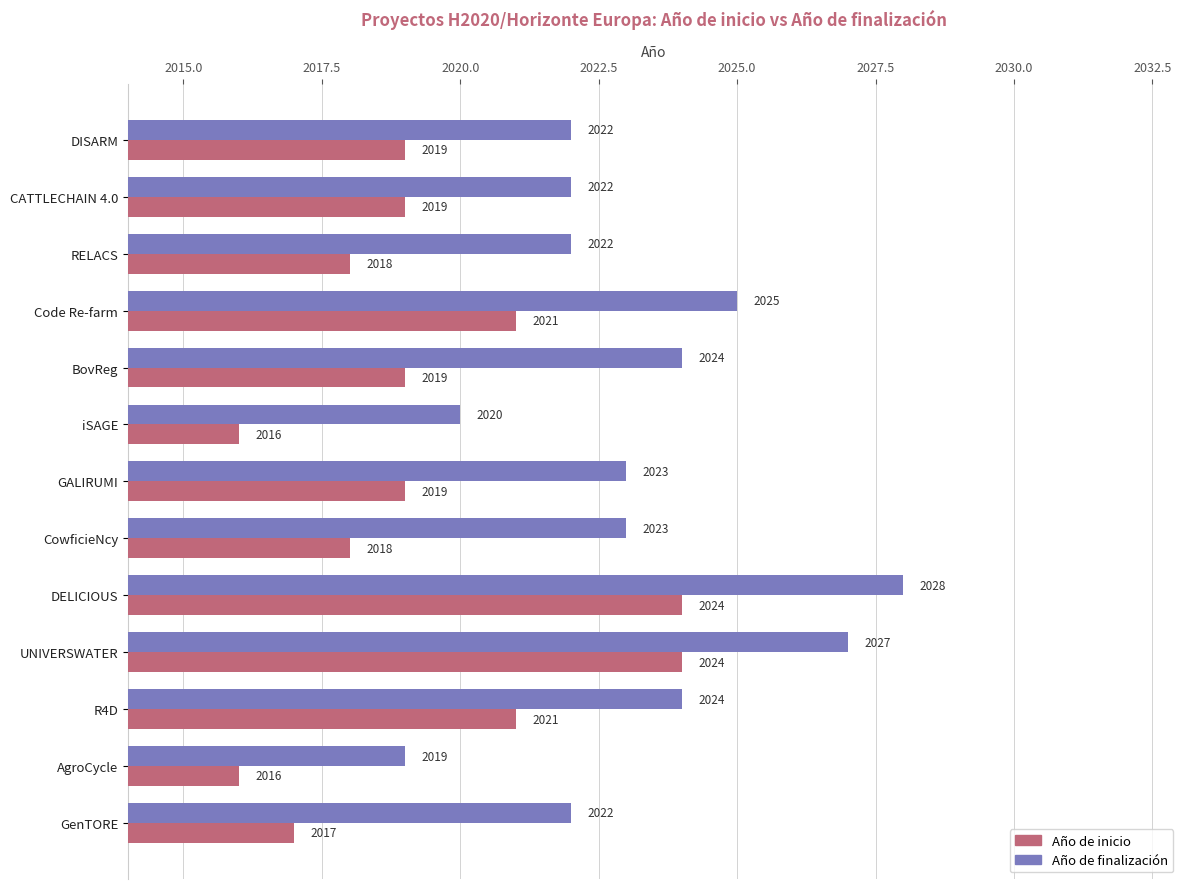

The Año de finalización series shows 2939 at GALIRUMI. True or false?

False